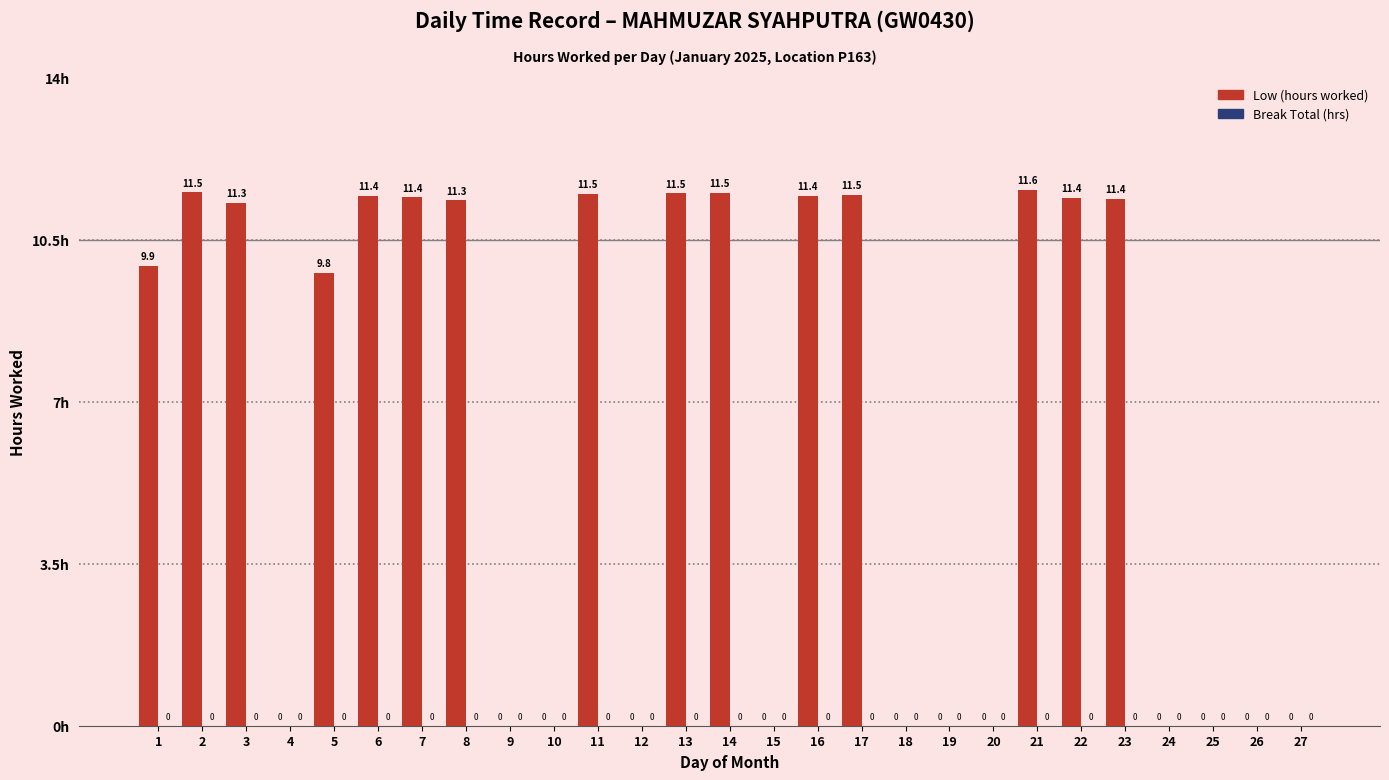

What is the greatest value displayed?

11.6